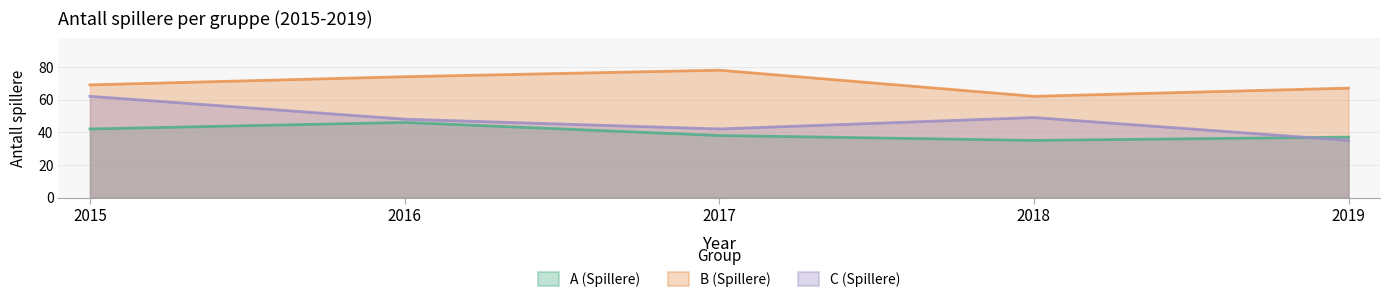

Where does the A (Spillere) series first go above 38?

2015